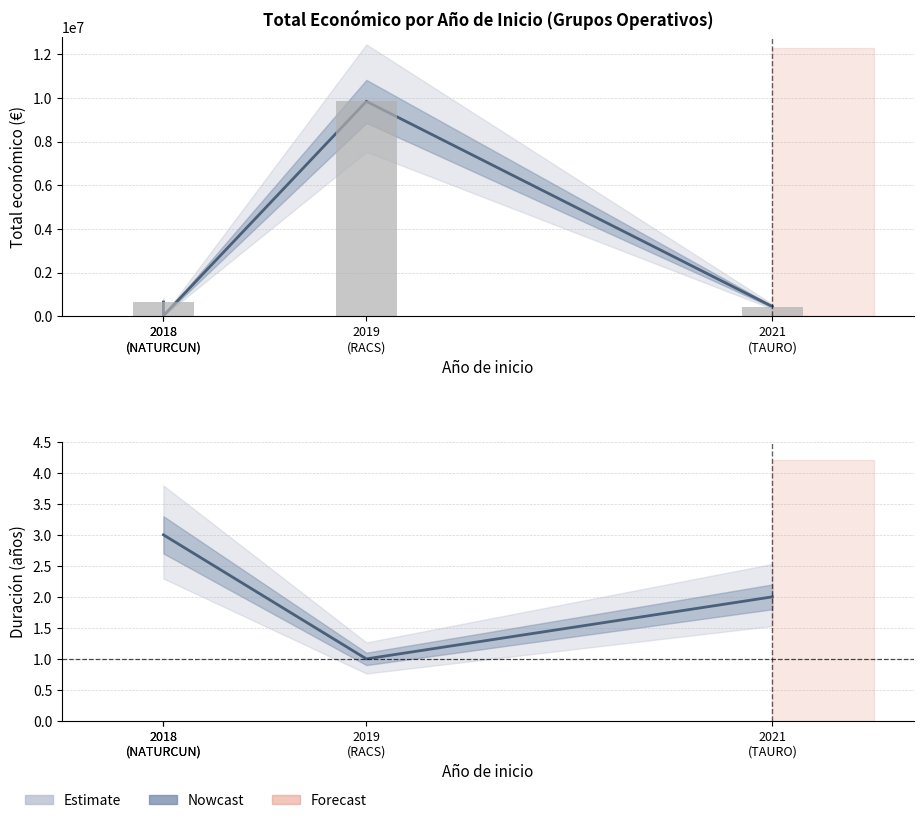

Are the bars horizontal?

No